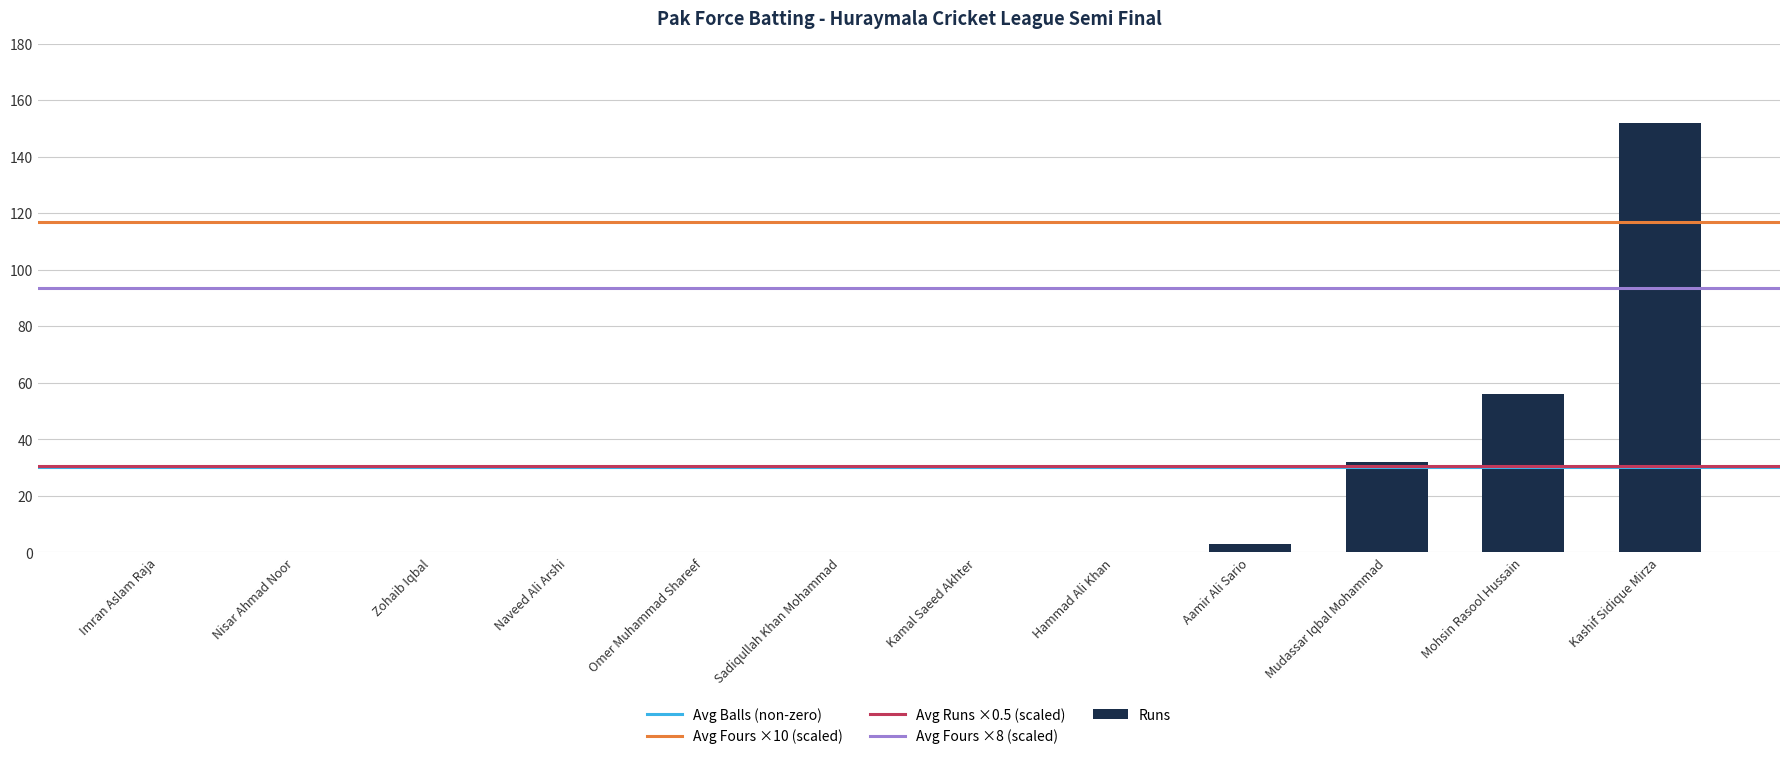

Is it true that the value at Hammad Ali Khan is 0?

True